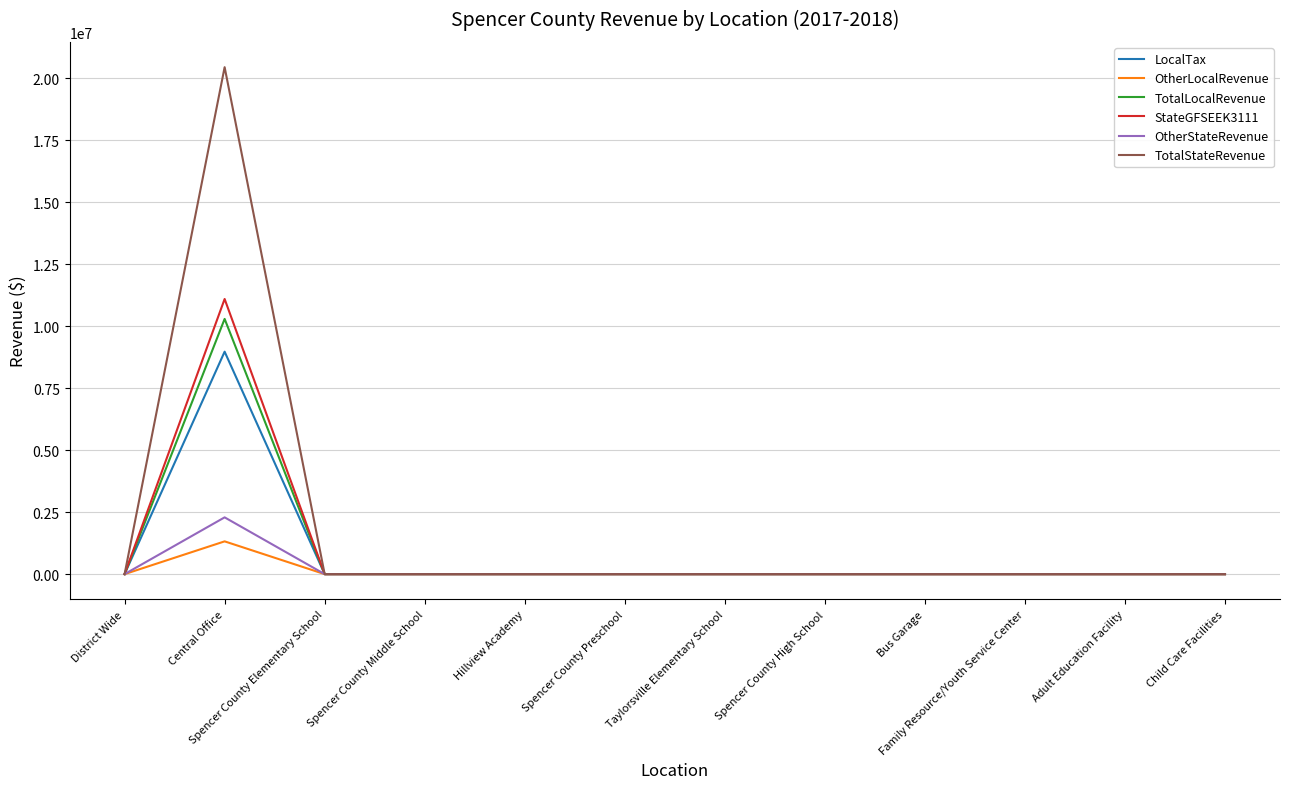

Where is the first local maximum for LocalTax?

Central Office